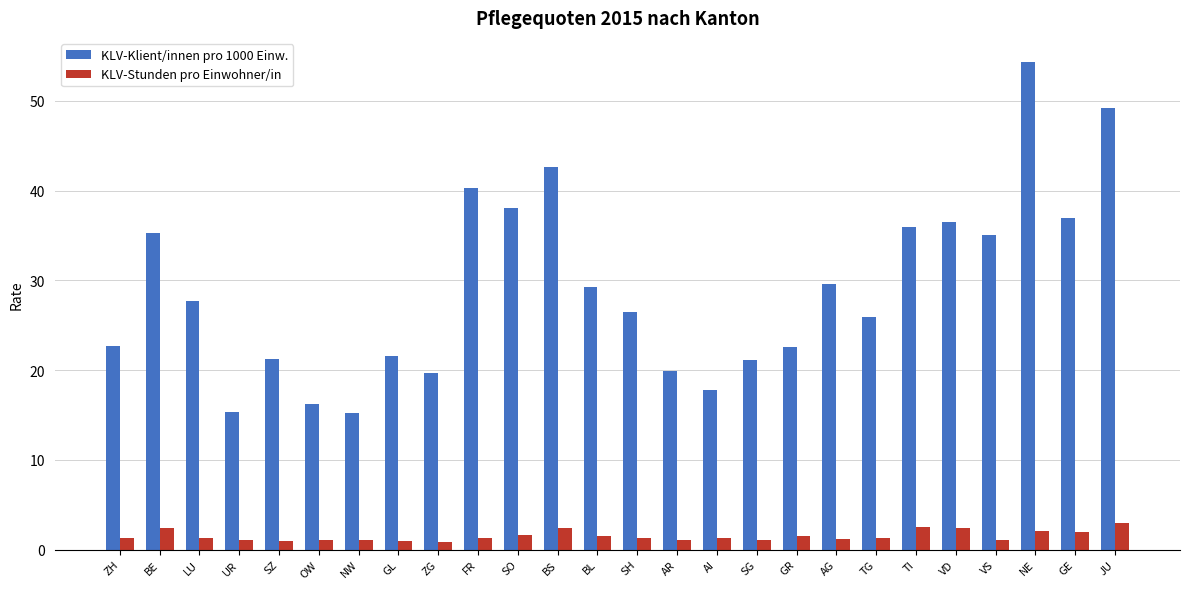

What are all the series names shown in the legend?

KLV-Klient/innen pro 1000 Einw., KLV-Stunden pro Einwohner/in